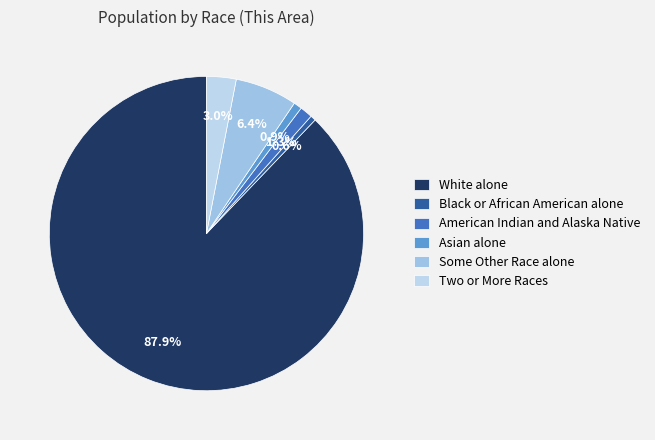

To the nearest percent, what portion does Two or More Races represent?

3%